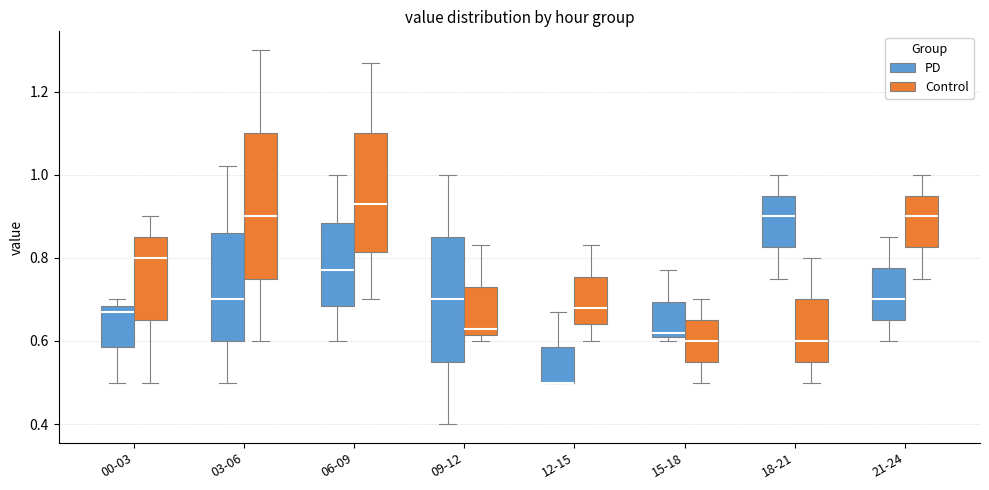

Reading left to right, read every box against the y-axis: the position of its median line, the range the box covers, and the ends of its whiskers. The values are not printed on the chart, so give them approximately, as read against the axis.

00-03 (PD): median 0.68 (just below the box's upper edge), box 0.58 to 0.68, whiskers 0.50 to 0.70
00-03 (Control): median 0.80, box 0.66 to 0.86, whiskers 0.50 to 0.90
03-06 (PD): median 0.70, box 0.60 to 0.86, whiskers 0.50 to 1.02
03-06 (Control): median 0.90, box 0.76 to 1.10, whiskers 0.60 to 1.30
06-09 (PD): median 0.78, box 0.68 to 0.88, whiskers 0.60 to 1.00
06-09 (Control): median 0.94, box 0.82 to 1.10, whiskers 0.70 to 1.28
09-12 (PD): median 0.70, box 0.56 to 0.86, whiskers 0.40 to 1.00
09-12 (Control): median 0.64, box 0.62 to 0.74, whiskers 0.60 to 0.84
12-15 (PD): median 0.50 (drawn on the box's lower edge), box 0.50 to 0.58, whiskers 0.50 to 0.68
12-15 (Control): median 0.68, box 0.64 to 0.76, whiskers 0.60 to 0.84
15-18 (PD): median 0.62 (just above the box's lower edge), box 0.62 to 0.70, whiskers 0.60 to 0.78
15-18 (Control): median 0.60, box 0.56 to 0.66, whiskers 0.50 to 0.70
18-21 (PD): median 0.90, box 0.82 to 0.96, whiskers 0.76 to 1.00
18-21 (Control): median 0.60, box 0.56 to 0.70, whiskers 0.50 to 0.80
21-24 (PD): median 0.70, box 0.66 to 0.78, whiskers 0.60 to 0.86
21-24 (Control): median 0.90, box 0.82 to 0.96, whiskers 0.76 to 1.00